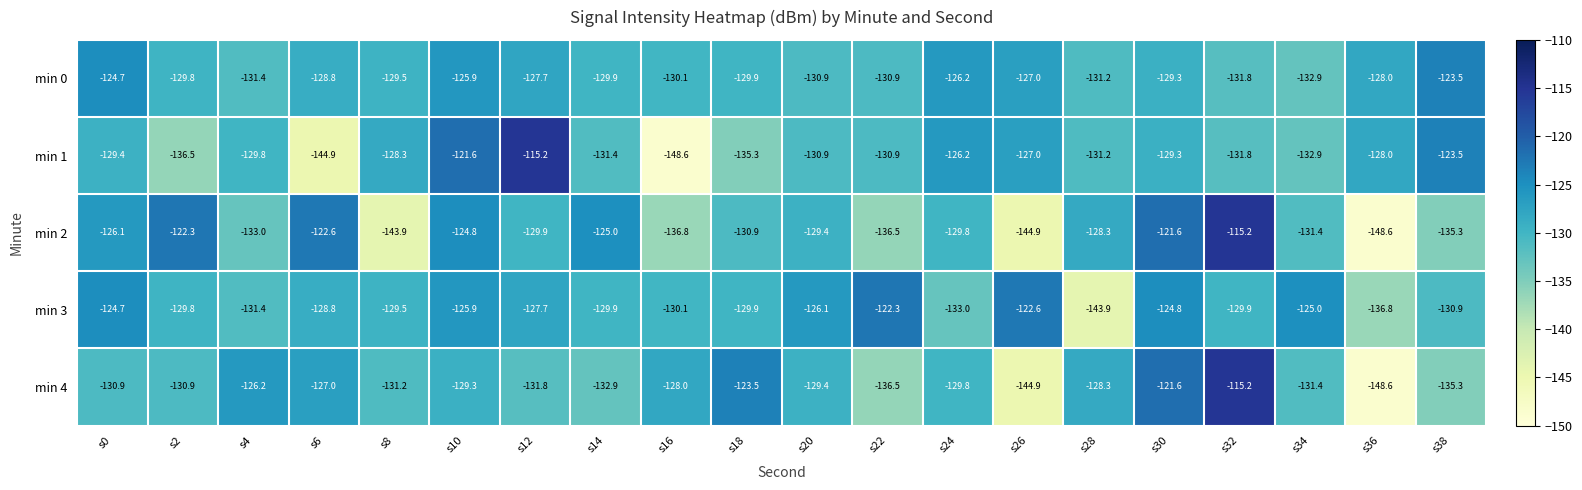

Is it true that min 2 equals -212.6 at s14?

False